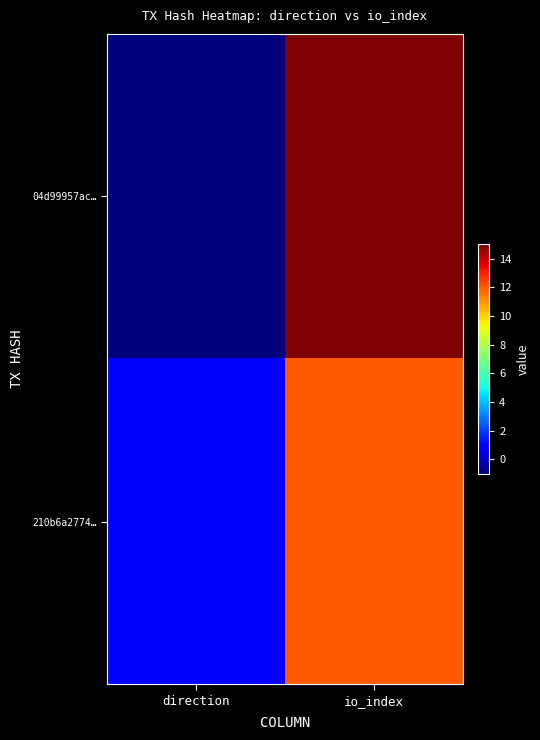

What is the difference between the highest and lowest values at io_index?

3